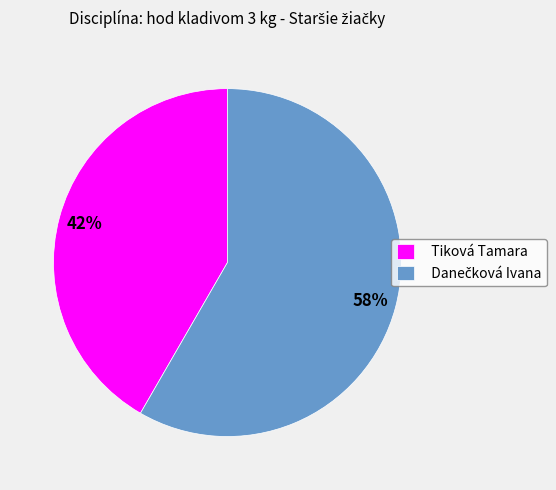

To the nearest percent, what is the average slice percentage?

50%